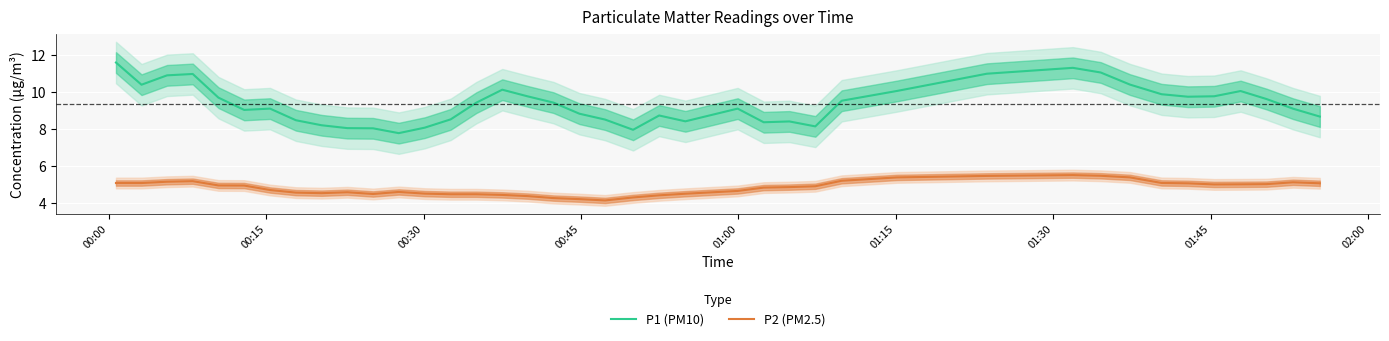

Does the chart display data point markers on the line(s)?

No